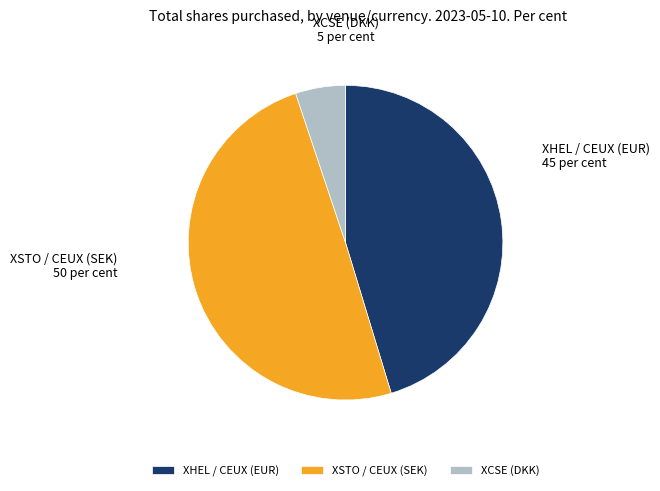

Do XSTO / CEUX (SEK) and XHEL / CEUX (EUR) together represent more than half of the pie?

Yes